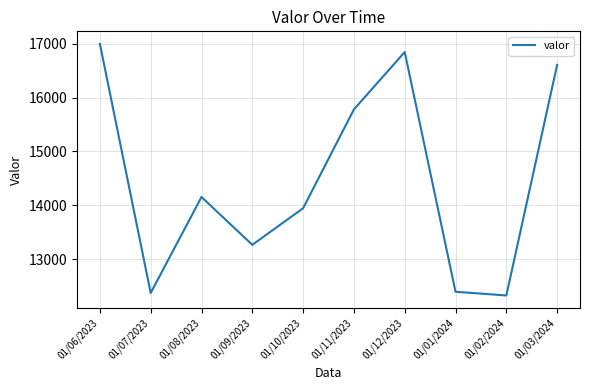

The chart shows a value of 3604 at 01/01/2024. True or false?

False